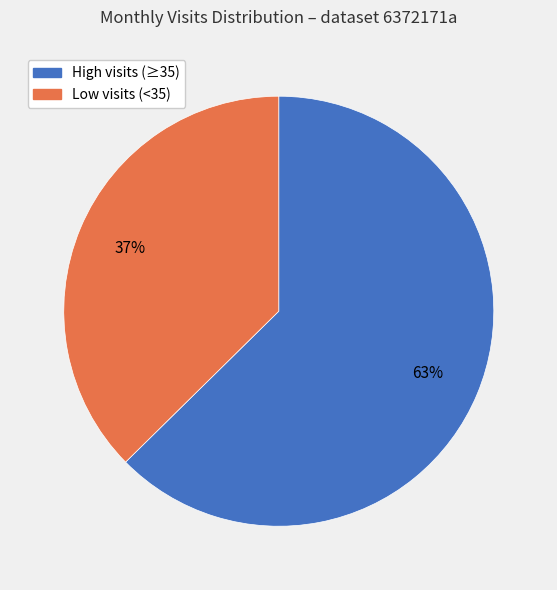

Is there a majority slice in this chart?

Yes